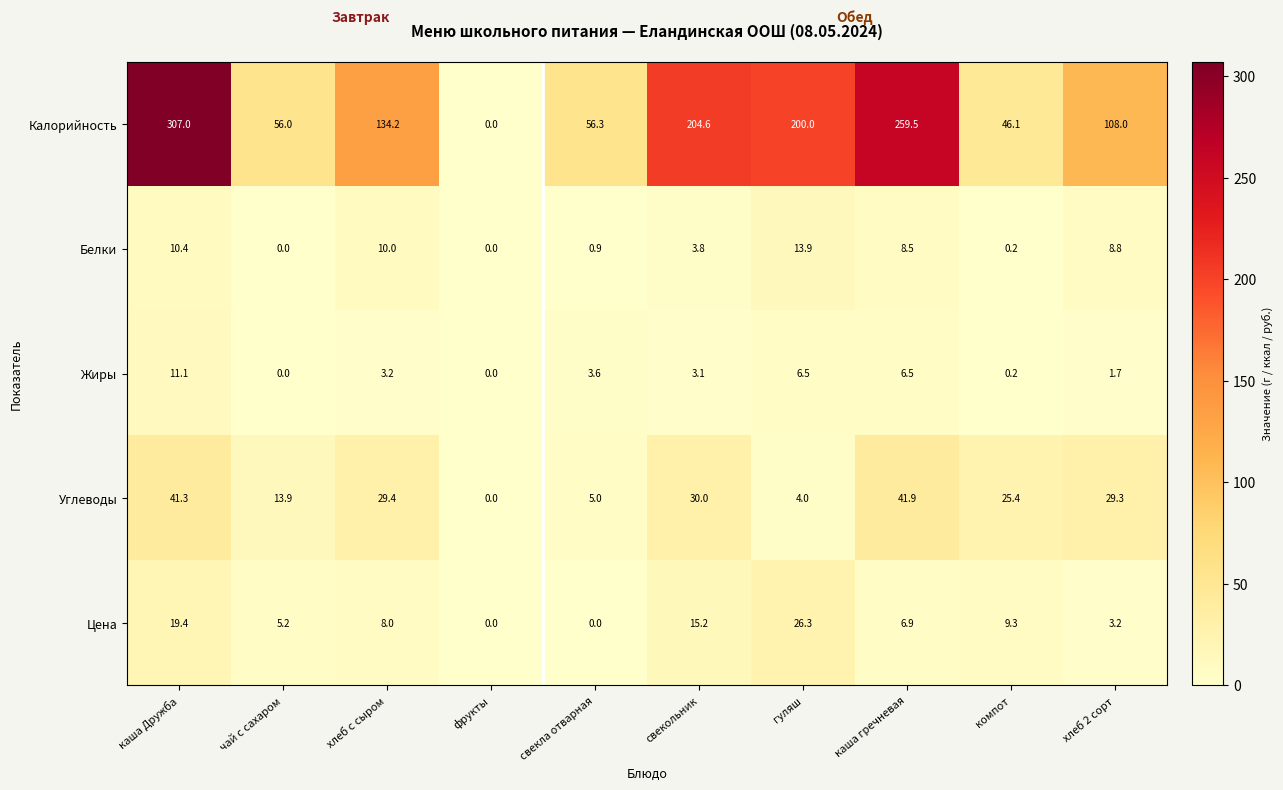

How many values in the Углеводы series are below 29?

5